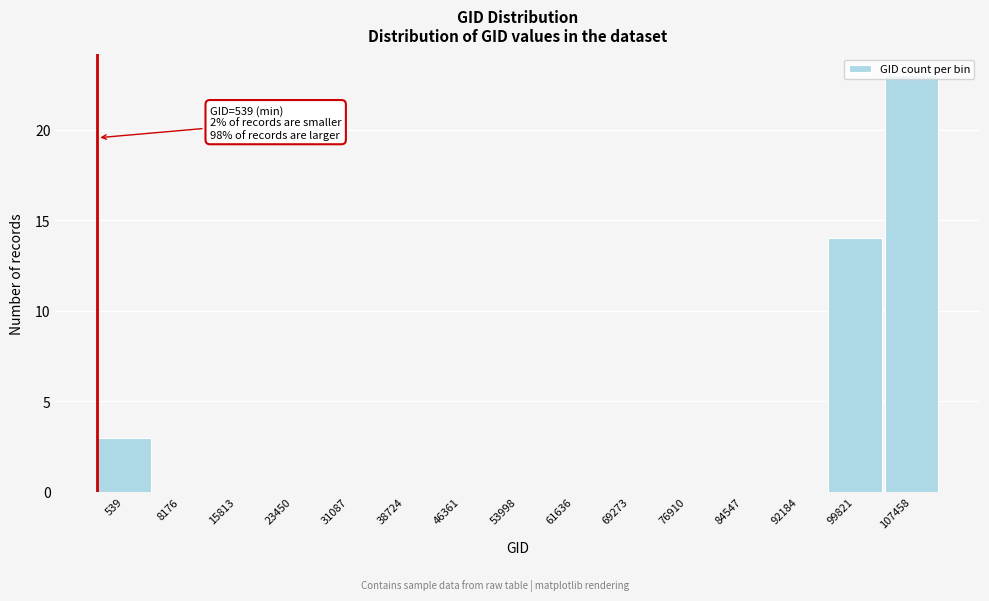

What is the maximum value shown in the chart?

23